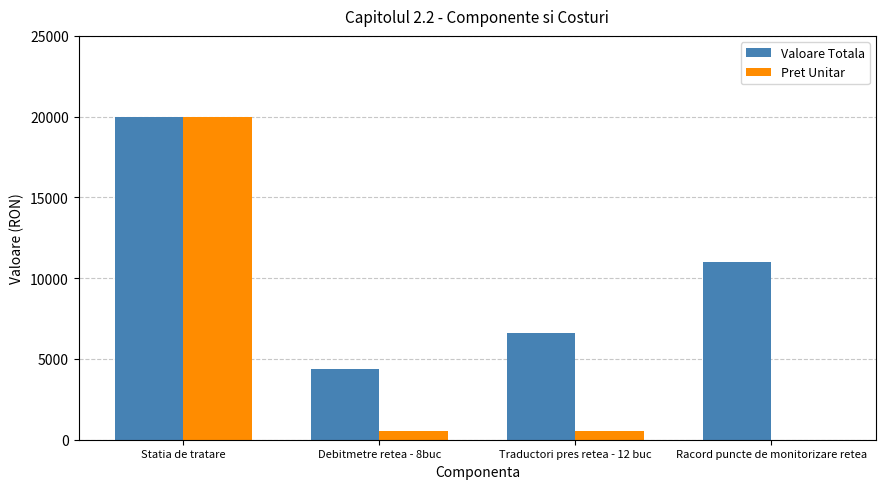

True or false: Valoare Totala has a value of 4400 at Debitmetre retea - 8buc.

True